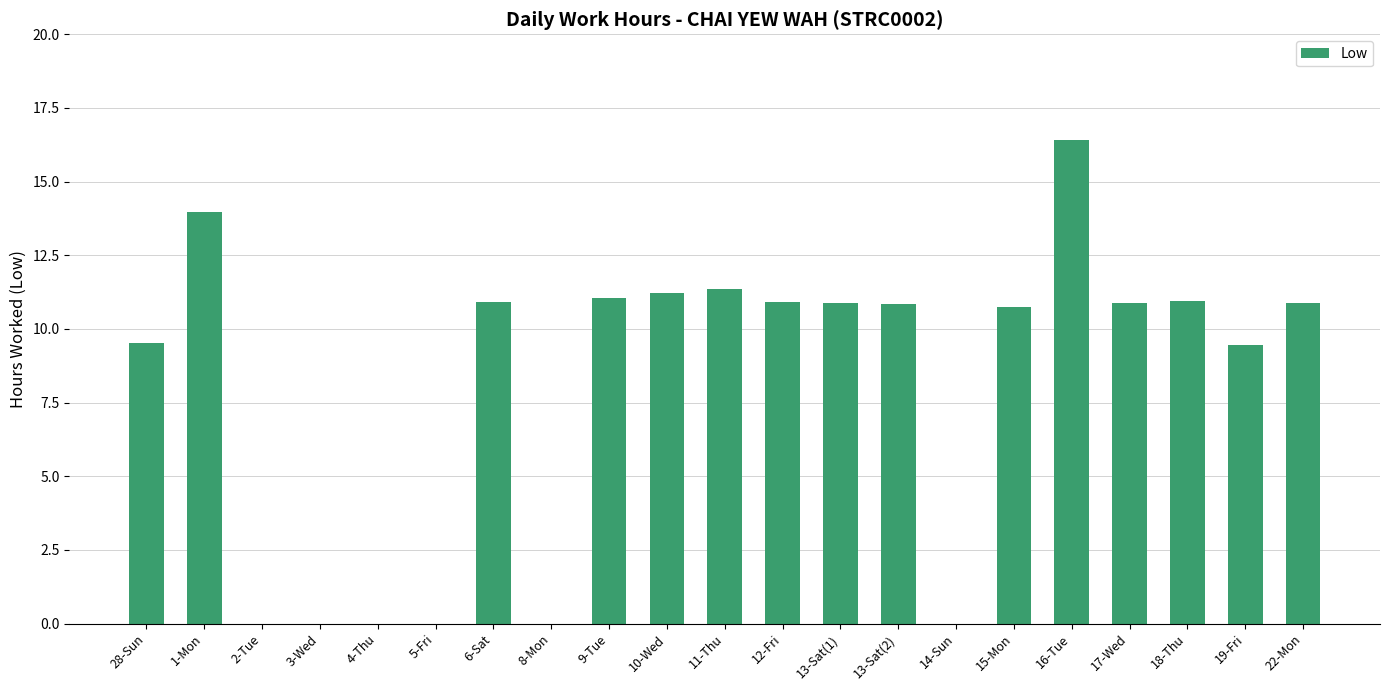

Are the bars horizontal?

No